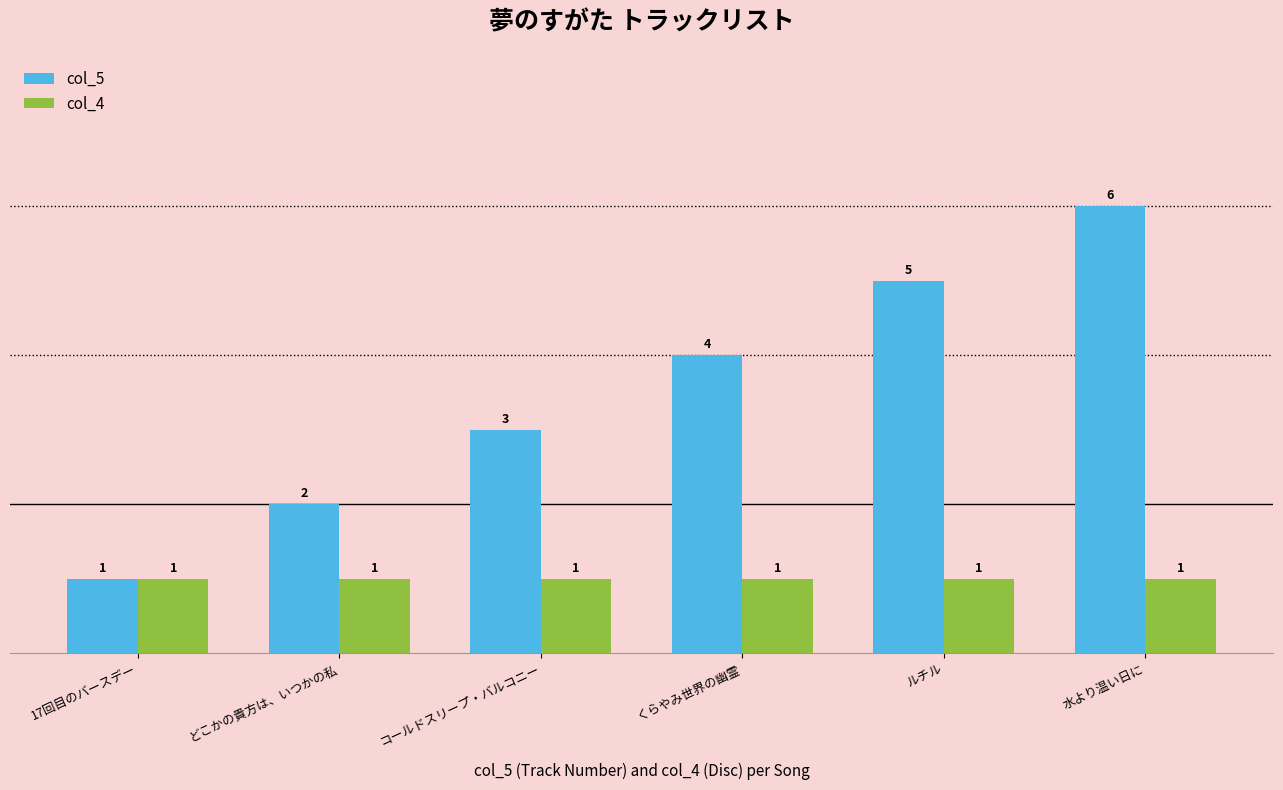

Is it true that col_4 equals 2 at ルチル?

False